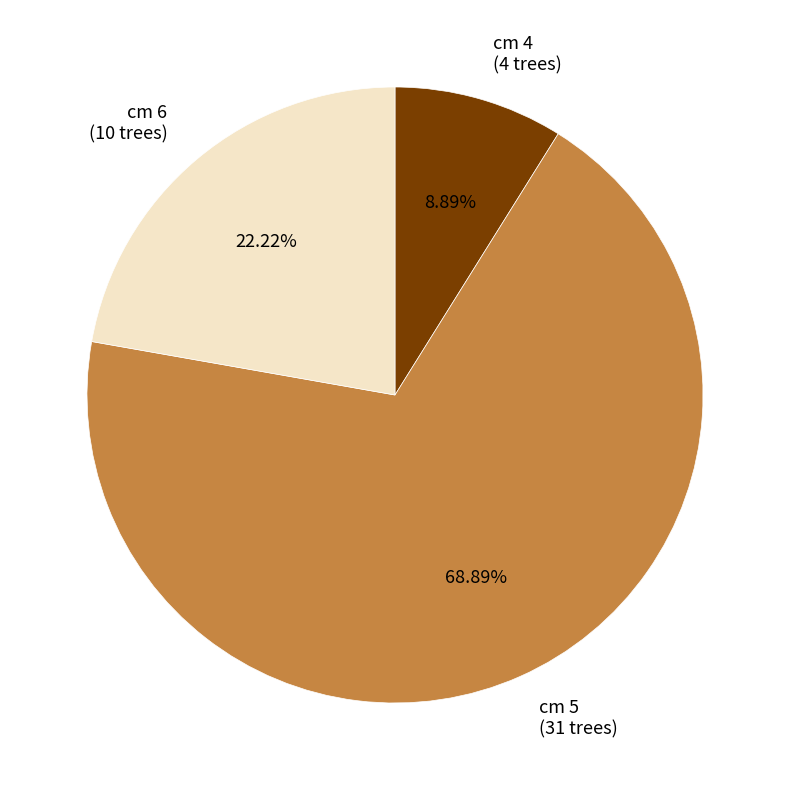

To the nearest percent, what is the difference between the cm 6 and cm 5 slice percentages?

47%